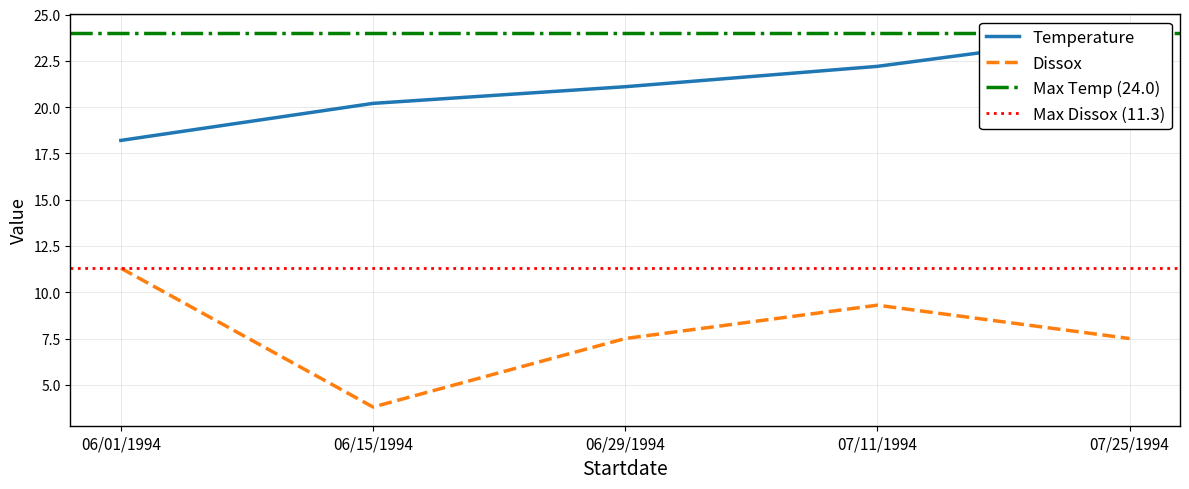

What is the value of the Dissox point at the 3rd from the left?

7.5